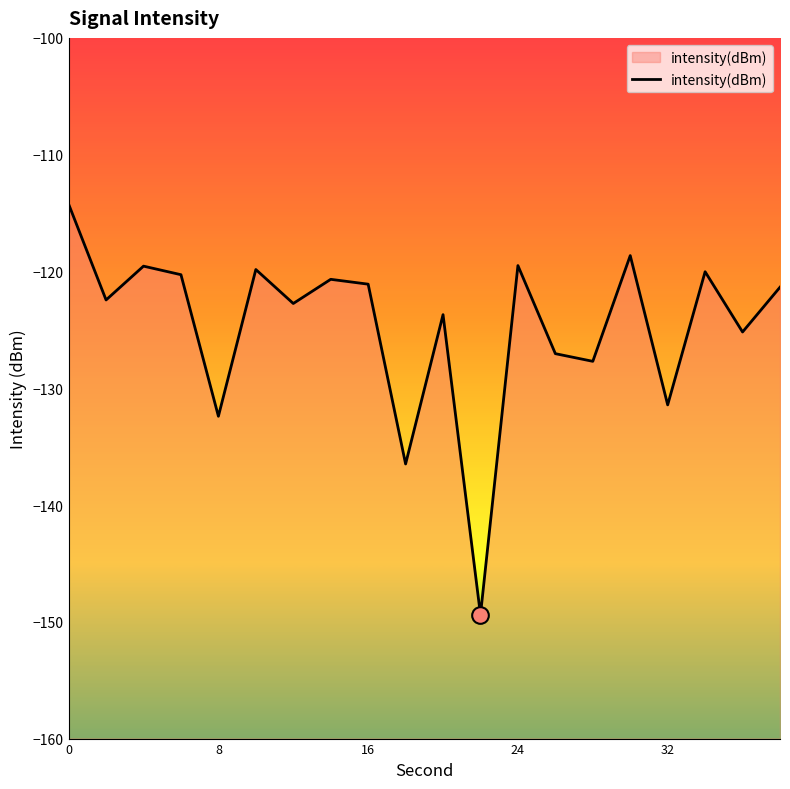

Read the value at 0.

-114.2